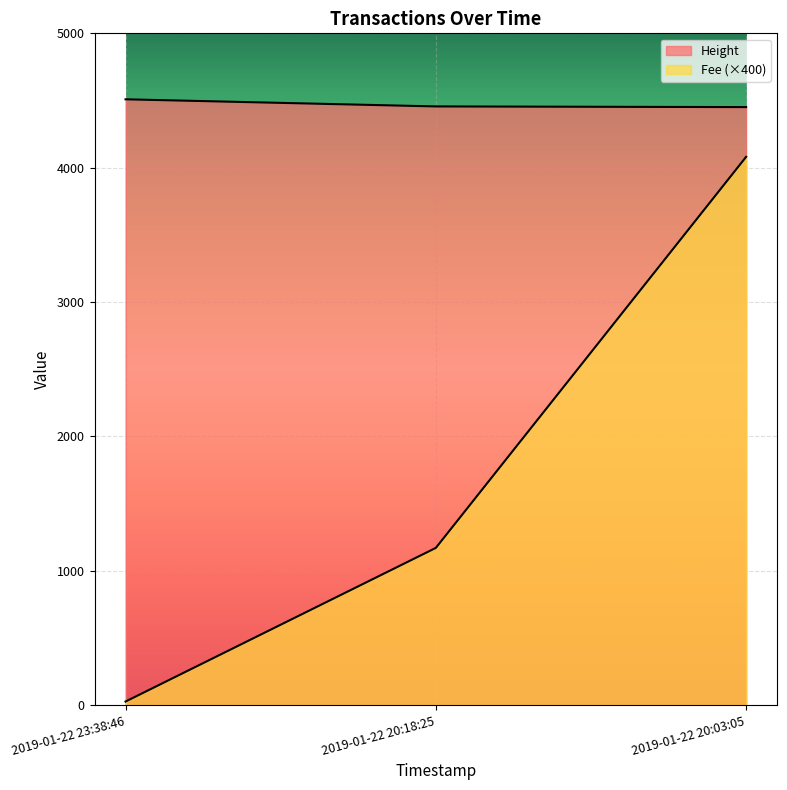

How many lines are shown in the chart?

2